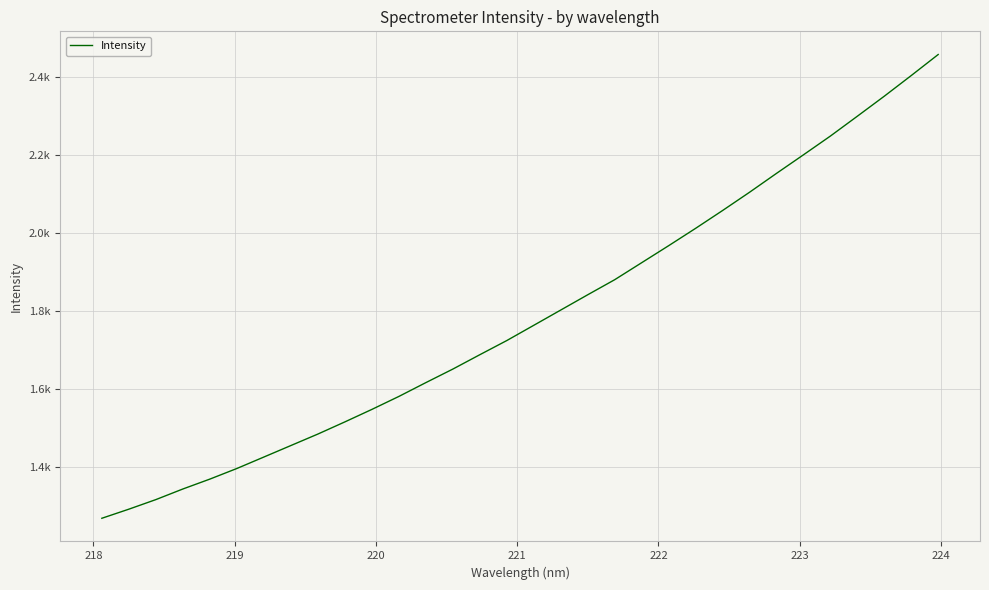

Does the chart display data point markers on the line(s)?

No